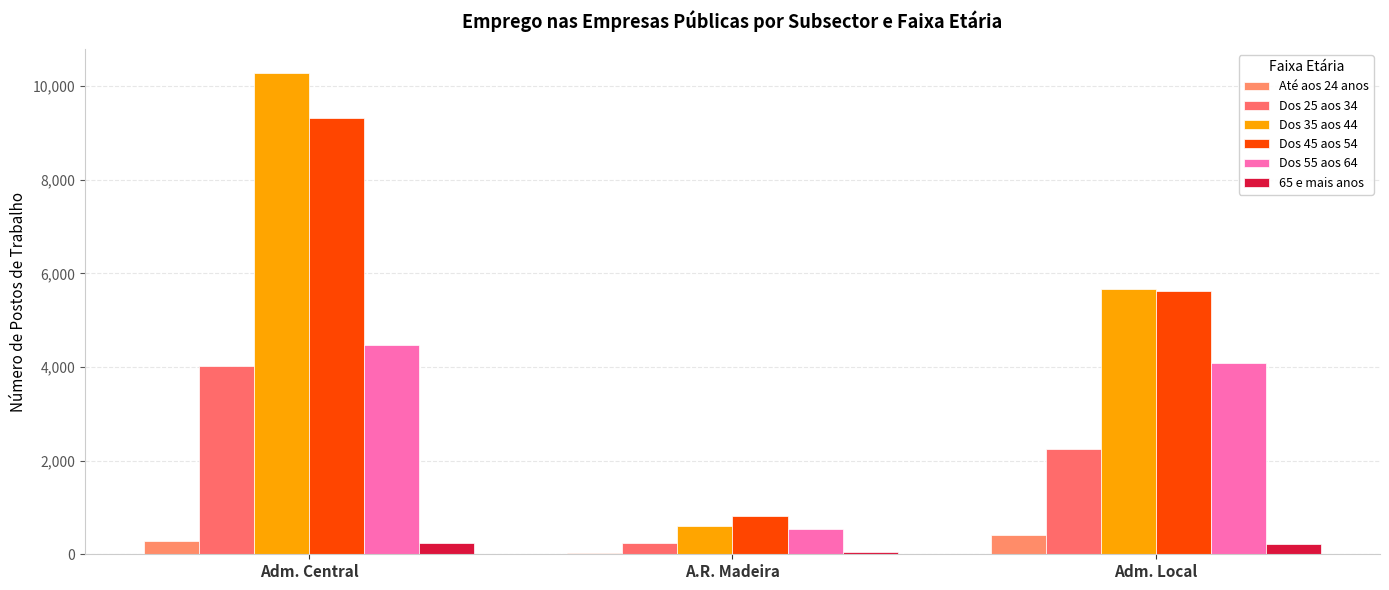

Between A.R. Madeira and Adm. Local, which series saw the biggest shift?

Dos 35 aos 44